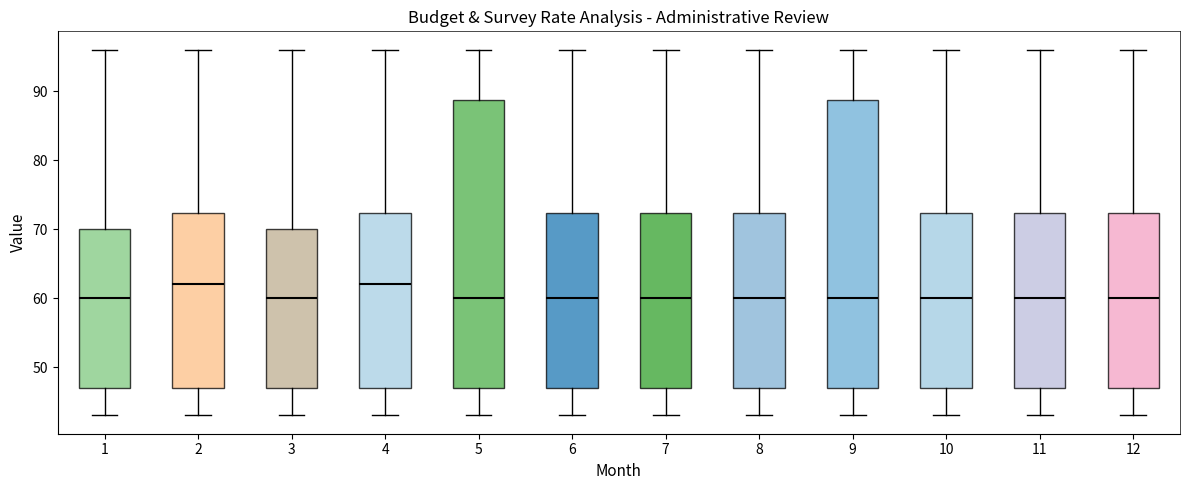

Where is the lower edge of the box at x = 5 on the y-axis? The values are not printed on the chart, so give them approximately, as read against the axis.

47